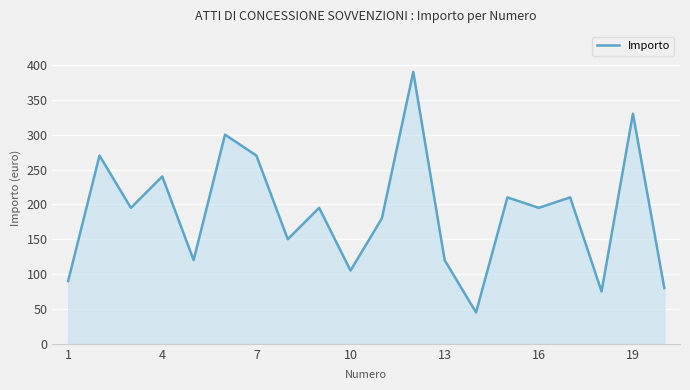

What is the maximum value shown in the chart?

390